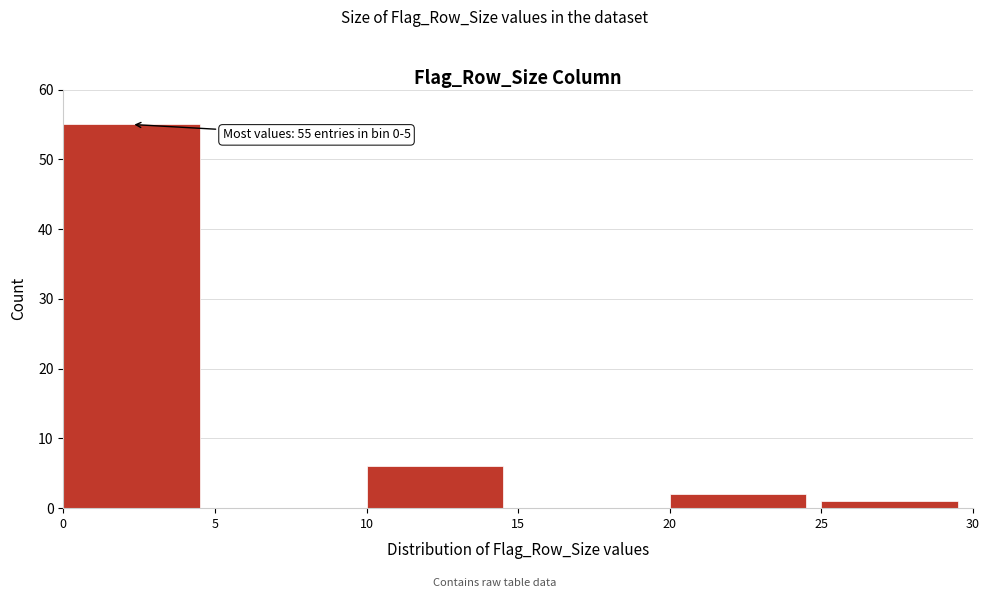

Over which range of the x-axis is the bar tallest?

0 to 5